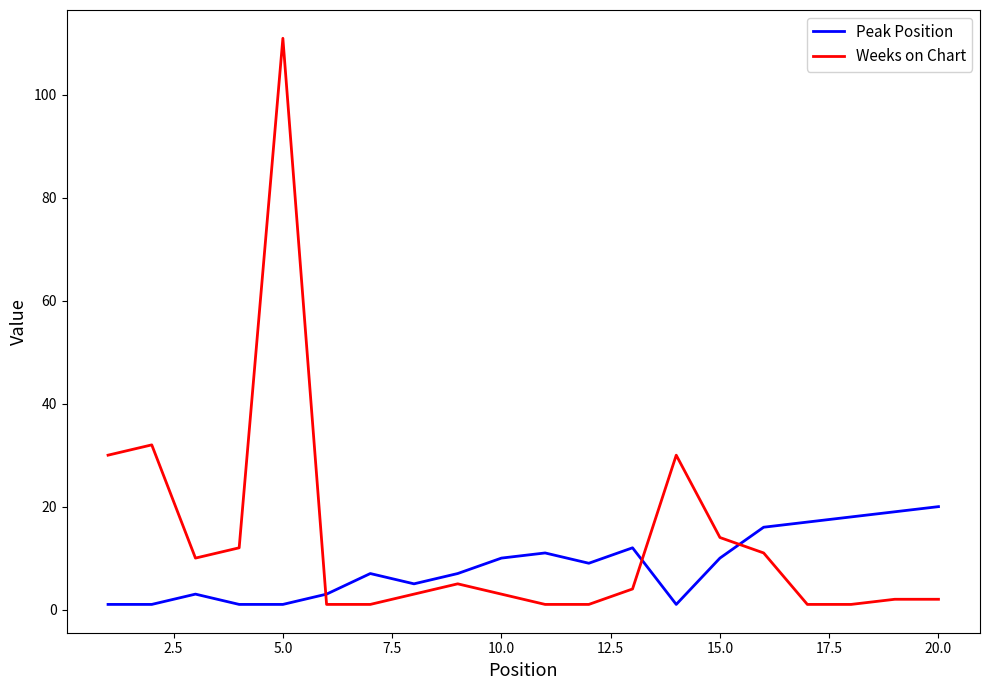

Rank the series by their maximum value, from highest to lowest.

Weeks on Chart, Peak Position